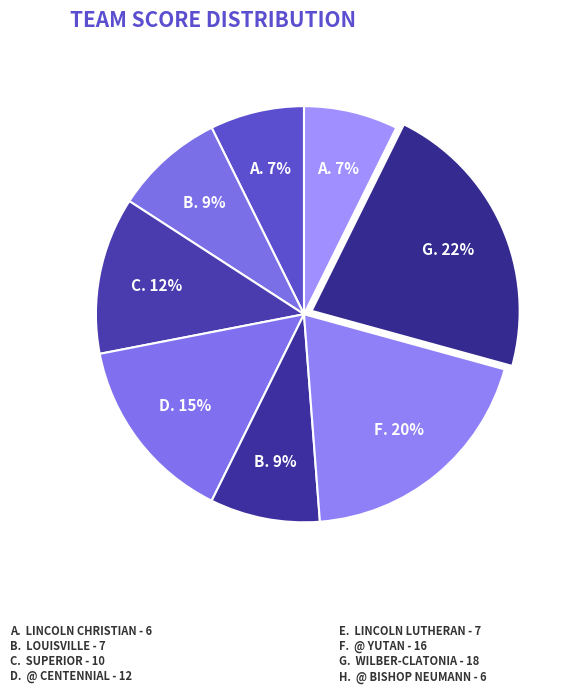

Is there any slice that represents more than half of the pie?

No